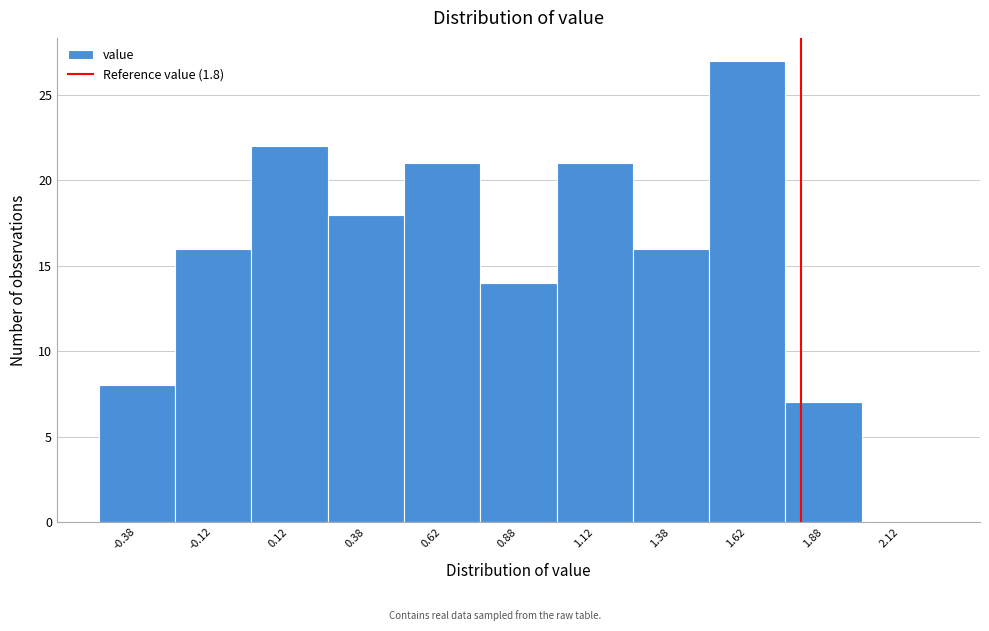

Reading left to right, transcribe this chart: for each bar, give the range it covers on the x-axis and its height. The values are not printed on the chart, so give them approximately, as read against the axis.

-0.50 to -0.25: 8
-0.25 to 0.00: 16
0.00 to 0.25: 22
0.25 to 0.50: 18
0.50 to 0.75: 21
0.75 to 1.00: 14
1.00 to 1.25: 21
1.25 to 1.50: 16
1.50 to 1.75: 27
1.75 to 2.00: 7
2.00 to 2.25: 0